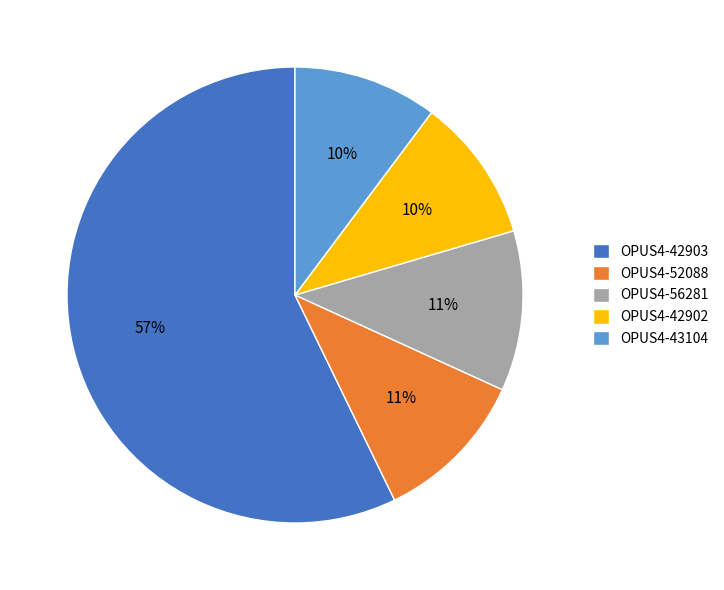

What is the ratio of the value at OPUS4-56281 to the value at OPUS4-43104?

1.1